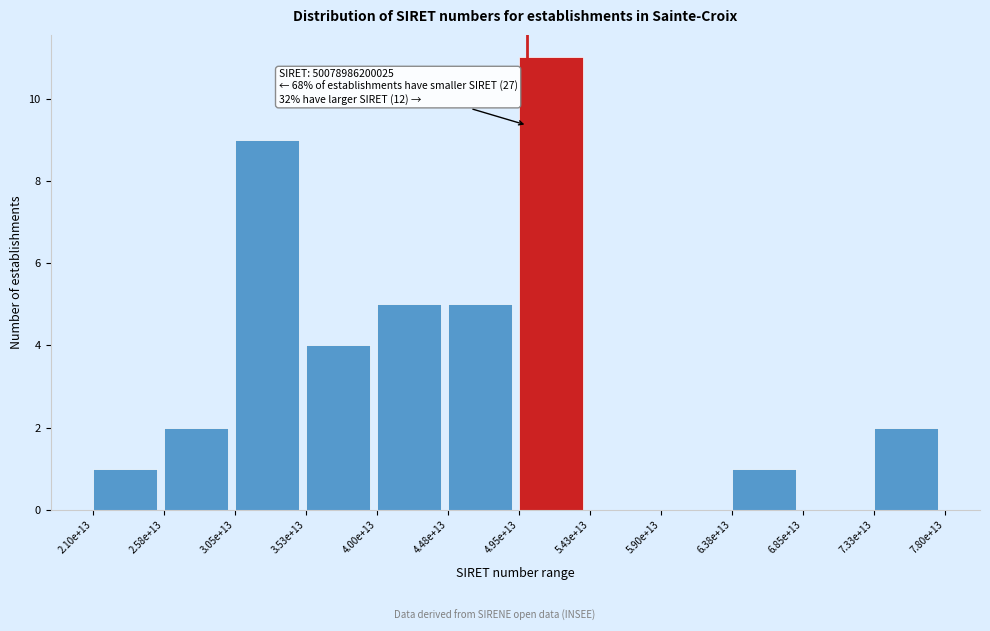

Reading right to left, what are all the values shown in this chart?

7.33e+13=2	6.85e+13=0	6.38e+13=1	5.90e+13=0	5.43e+13=0	4.95e+13=11	4.48e+13=5	4.00e+13=5	3.53e+13=4	3.05e+13=9	2.58e+13=2	2.10e+13=1